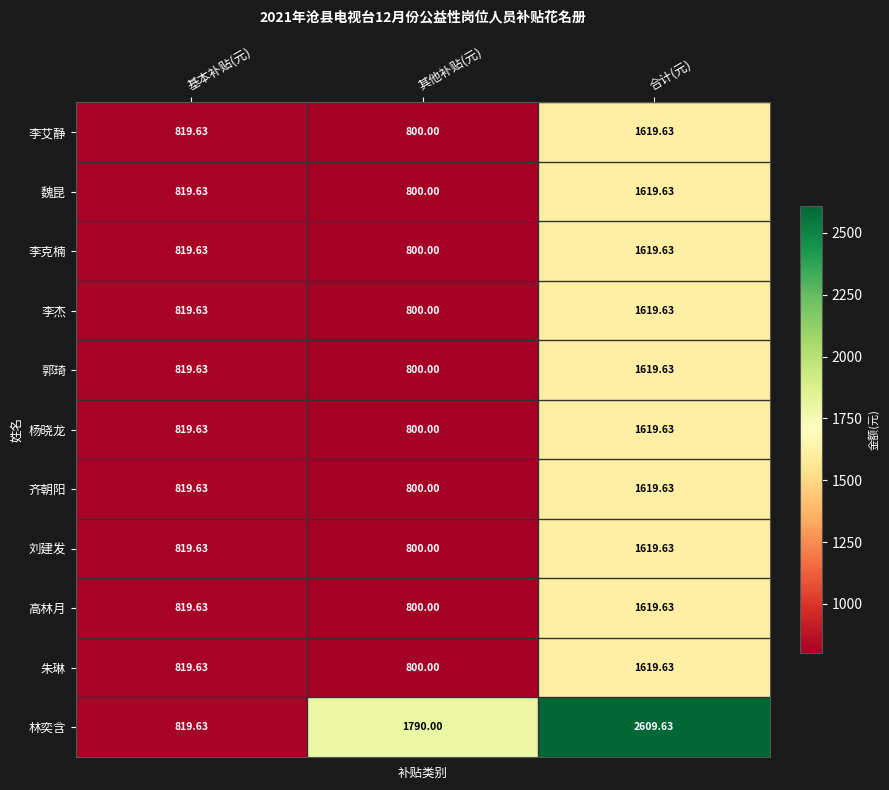

At which label is 郭琦 closest to 1209?

基本补贴(元)